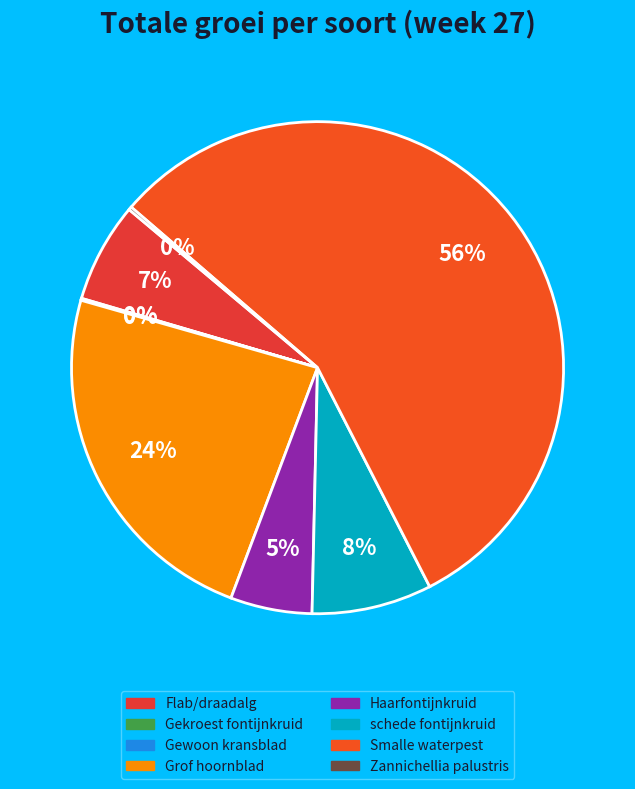

Do Gekroest fontijnkruid and Gewoon kransblad together represent more than half of the pie?

No